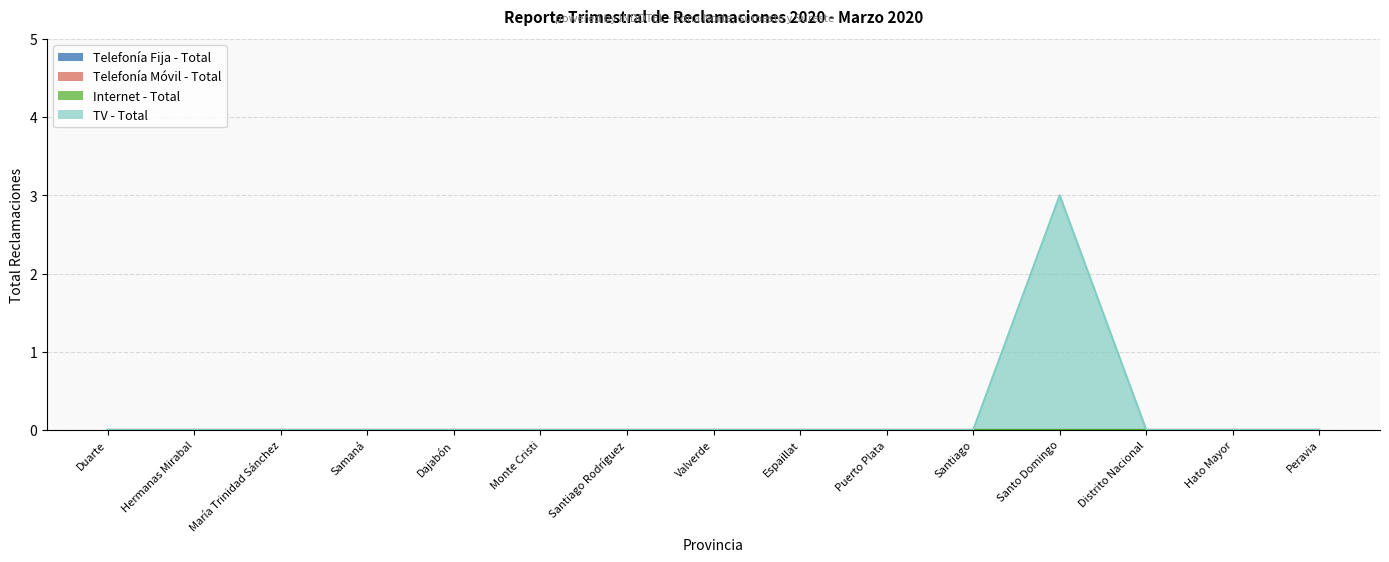

What is the difference between the maximum and minimum values in the TV - Total series?

3